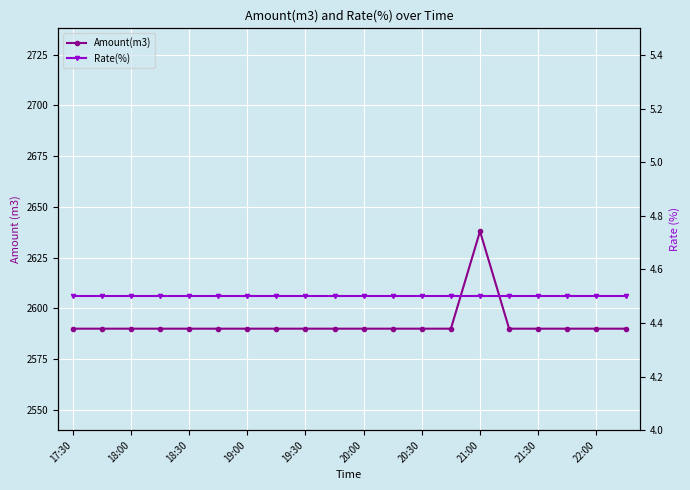

True or false: Amount(m3) has a value of 3904.1 at 22:00.

False